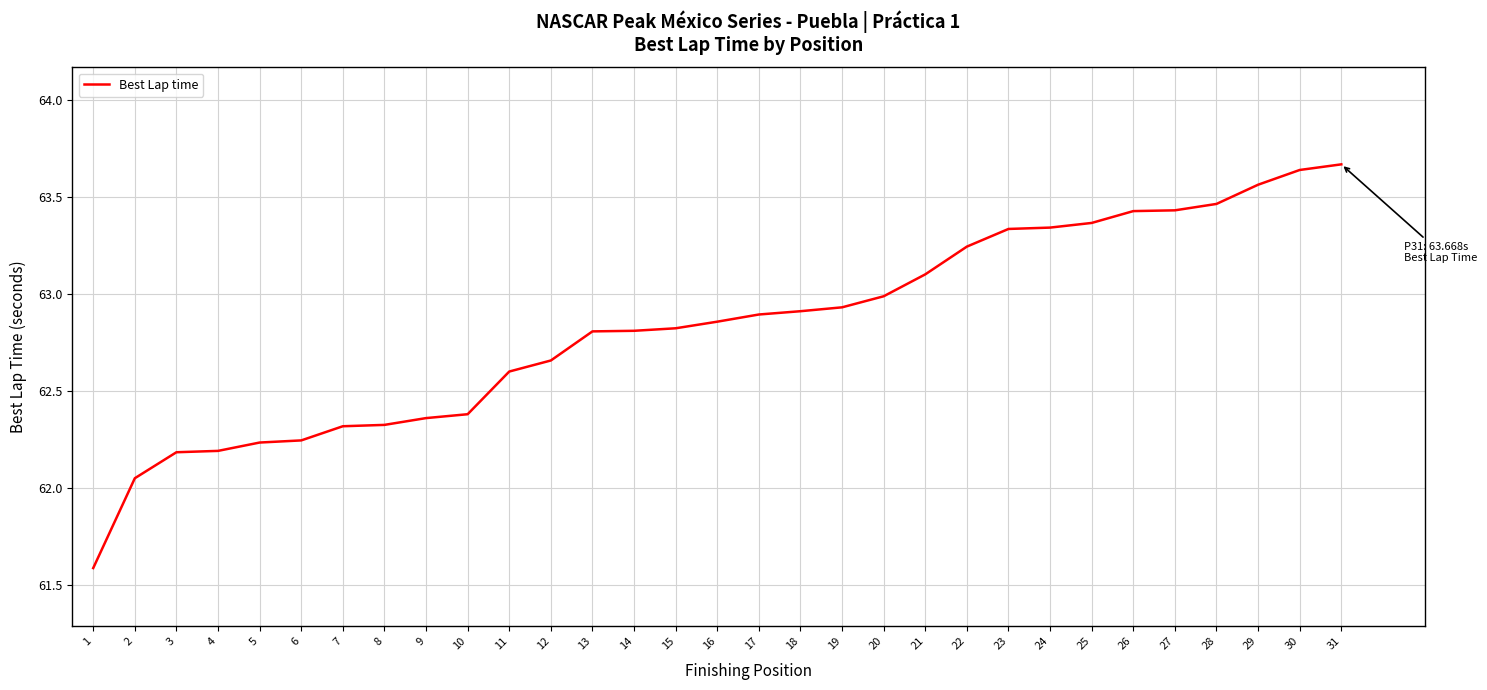

What is the difference between the maximum and minimum values?

2.1